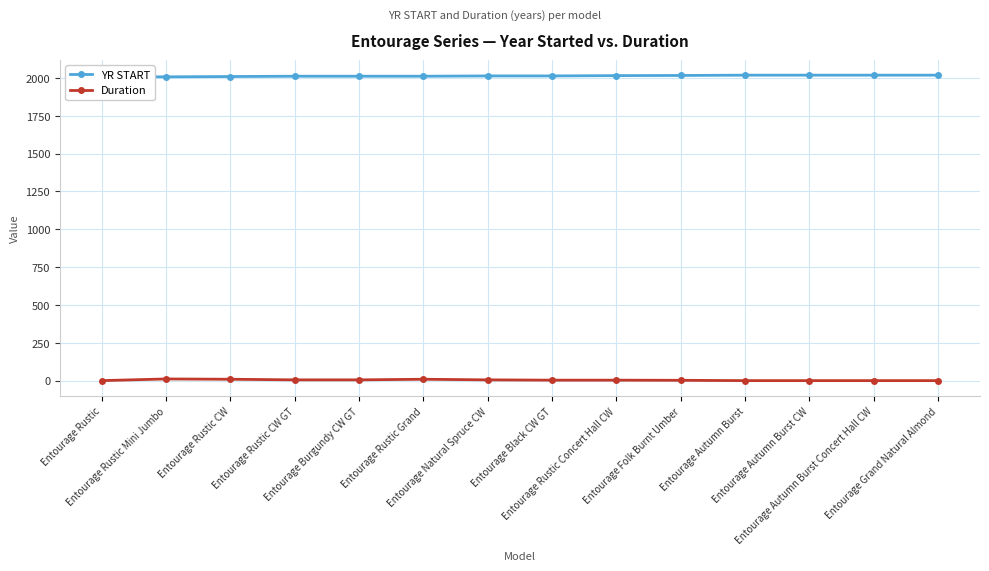

List the labels in order of Duration value, smallest first.

Entourage Rustic, Entourage Autumn Burst, Entourage Autumn Burst CW, Entourage Autumn Burst Concert Hall CW, Entourage Grand Natural Almond, Entourage Folk Burnt Umber, Entourage Black CW GT, Entourage Rustic Concert Hall CW, Entourage Rustic CW GT, Entourage Burgundy CW GT, Entourage Natural Spruce CW, Entourage Rustic CW, Entourage Rustic Grand, Entourage Rustic Mini Jumbo